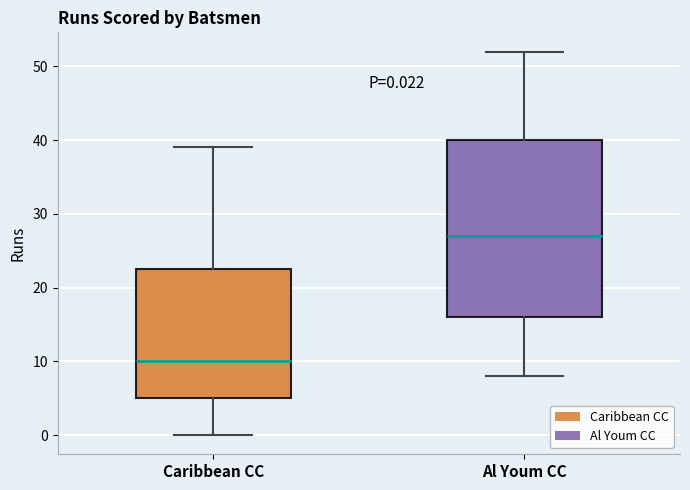

Which box's median line is the highest?

Al Youm CC